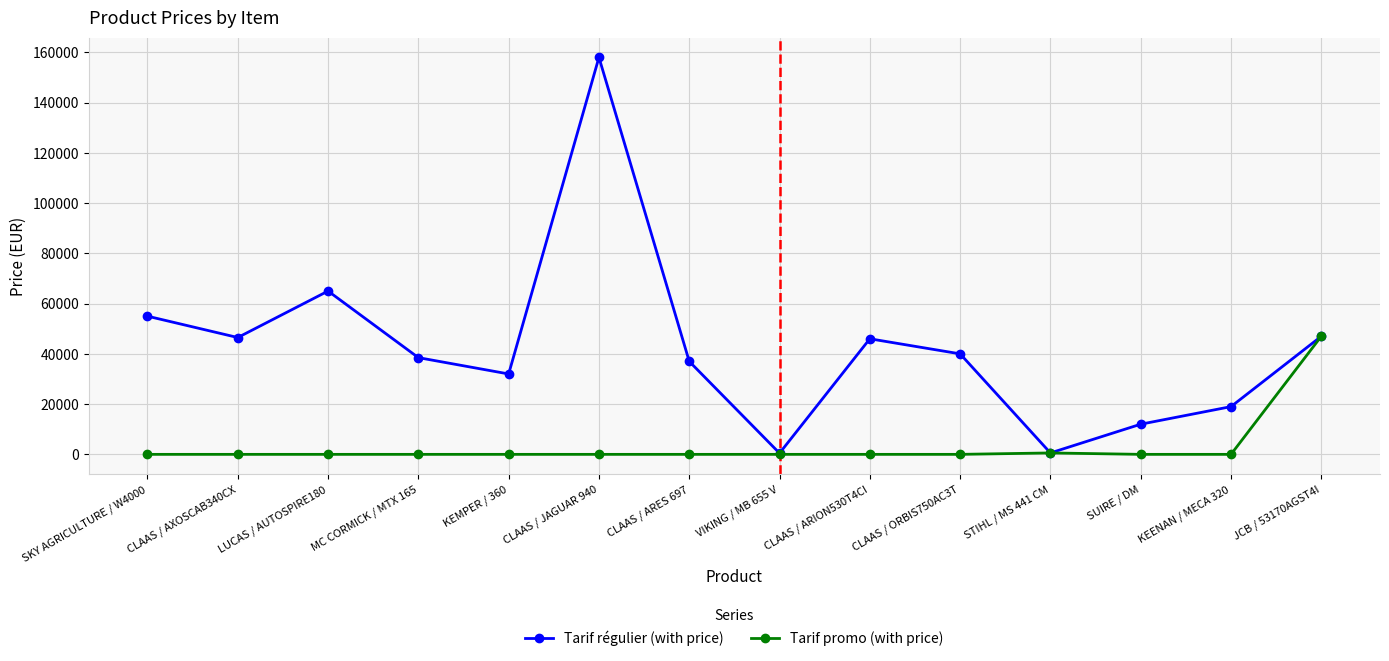

How many lines are shown in the chart?

2